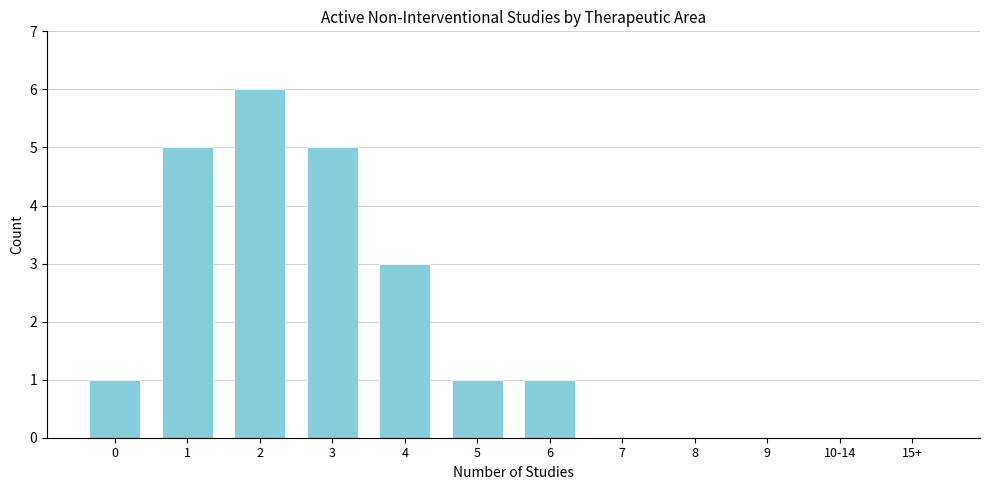

Reading left to right, what are all the values shown in this chart?

0=1	1=5	2=6	3=5	4=3	5=1	6=1	7=0	8=0	9=0	10-14=0	15+=0